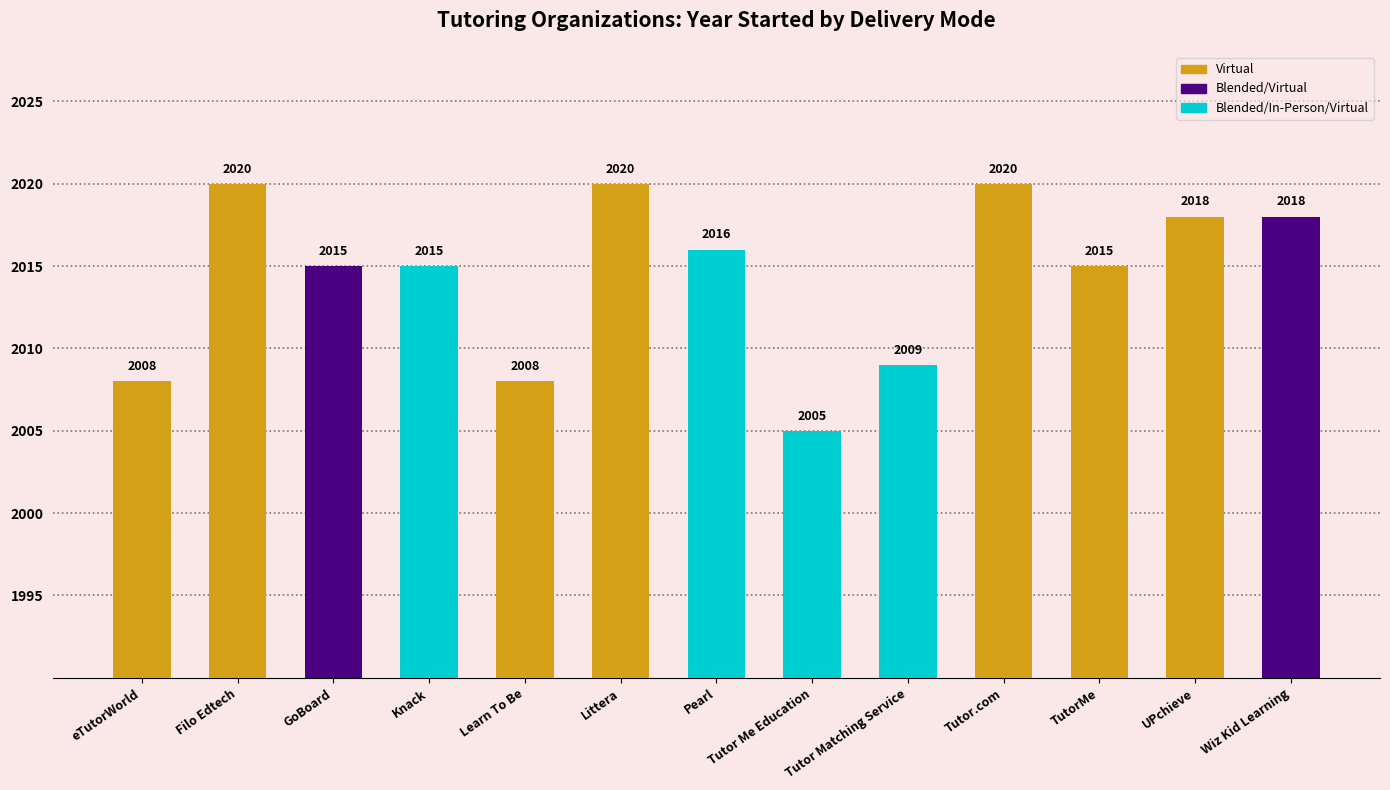

Reading left to right, list all the values displayed in this chart.

2008	2020	2015	2015	2008	2020	2016	2005	2009	2020	2015	2018	2018